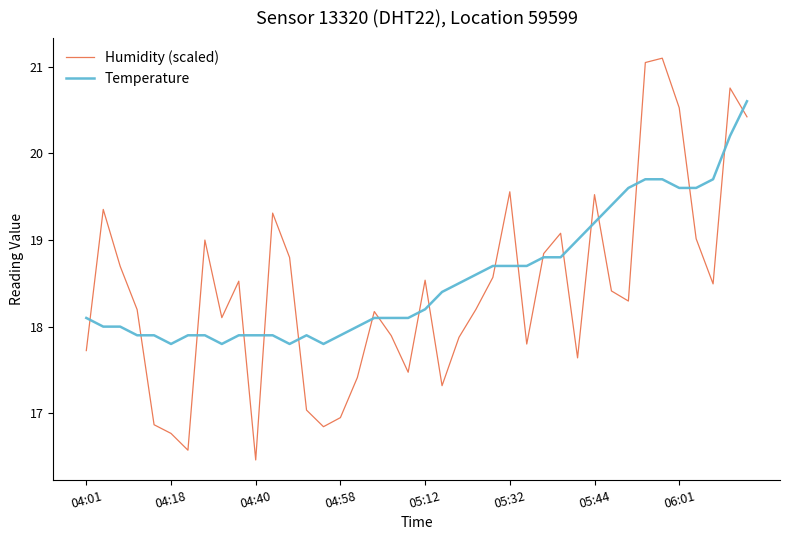

What is the average value of the Temperature series?

18.6